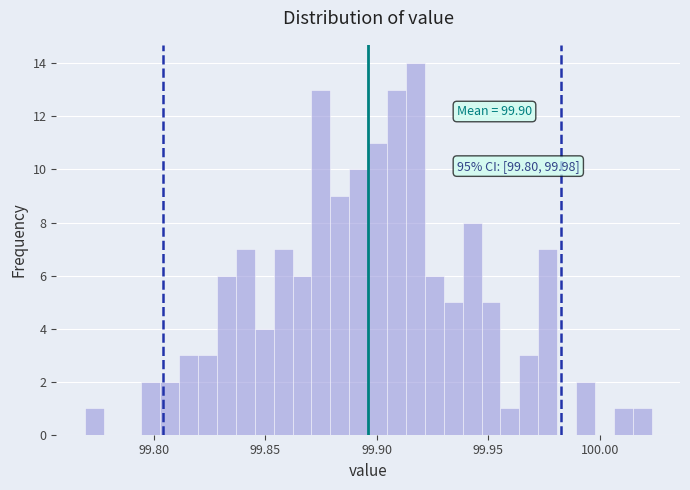

Read against the x-axis, roughly where is the centre of the tallest bar?

99.915